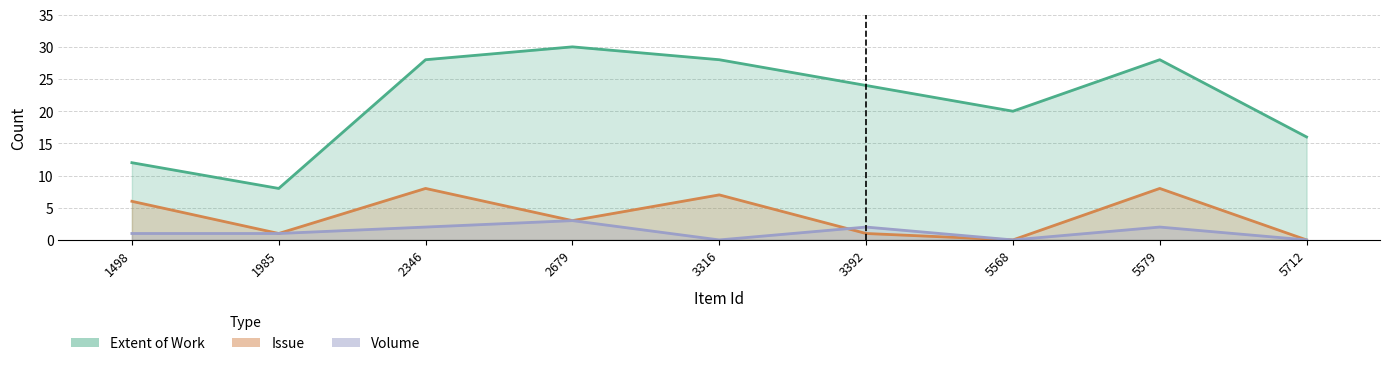

What is the value of the Volume point at the 2nd from the left?

1